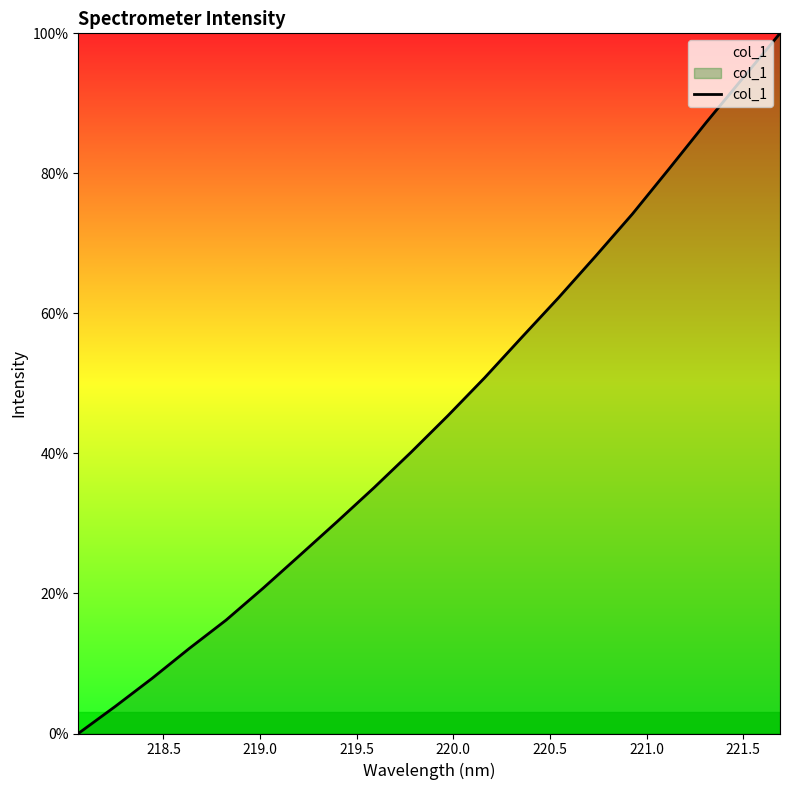

What is the maximum value shown in the chart?

100.0